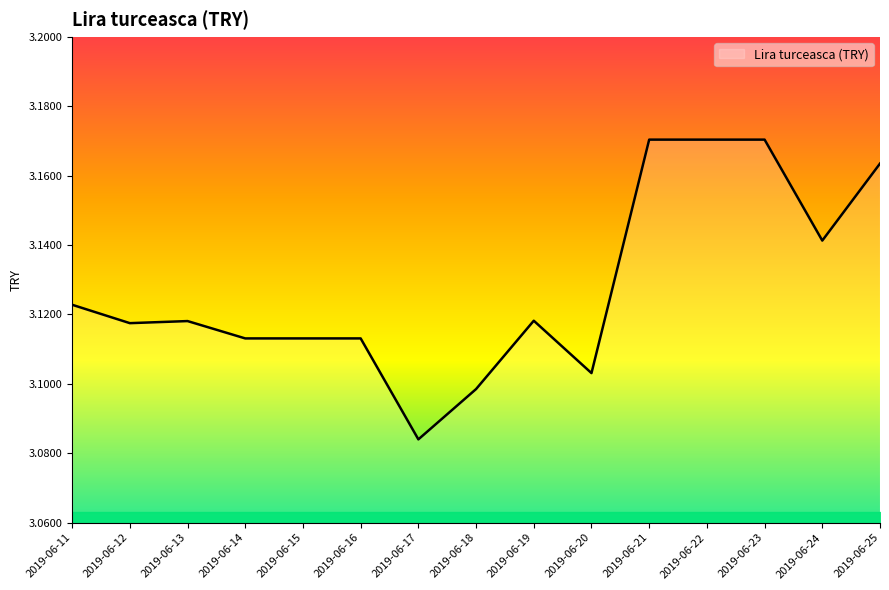

How many distinct data groups are displayed?

1